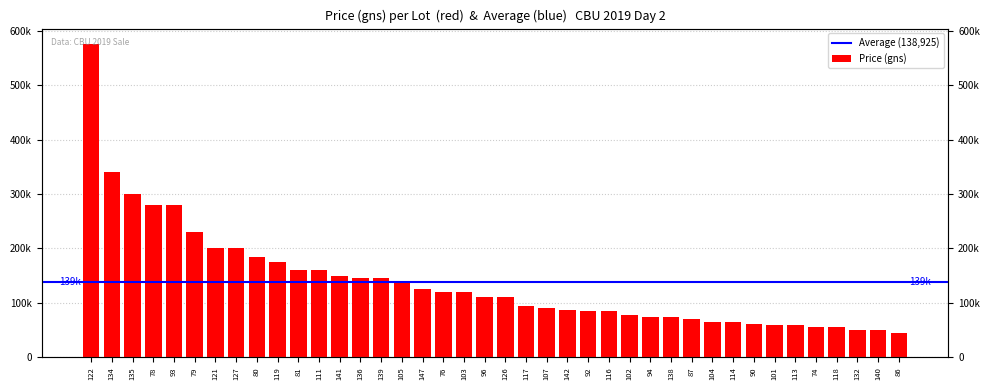

Reading right to left, transcribe all the data shown in this chart.

86=45000	140=50000	132=50000	118=55000	74=55000	113=60000	101=60000	90=62000	114=65000	104=65000	87=70000	138=75000	94=75000	102=78000	116=85000	92=85000	142=87000	107=90000	117=95000	126=110000	96=110000	103=120000	76=120000	147=125000	105=140000	139=145000	136=145000	141=150000	111=160000	81=160000	119=175000	80=185000	127=200000	121=200000	79=230000	93=280000	78=280000	135=300000	134=340000	122=575000